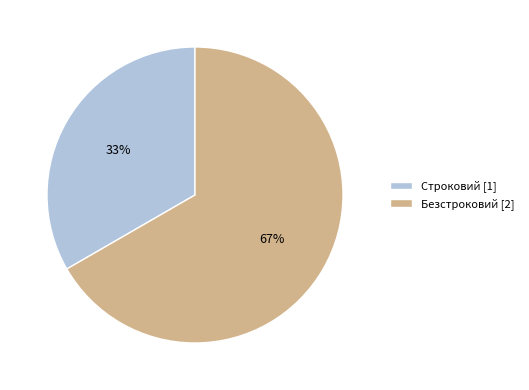

The Безстроковий slice represents 67% of the pie. True or false?

True